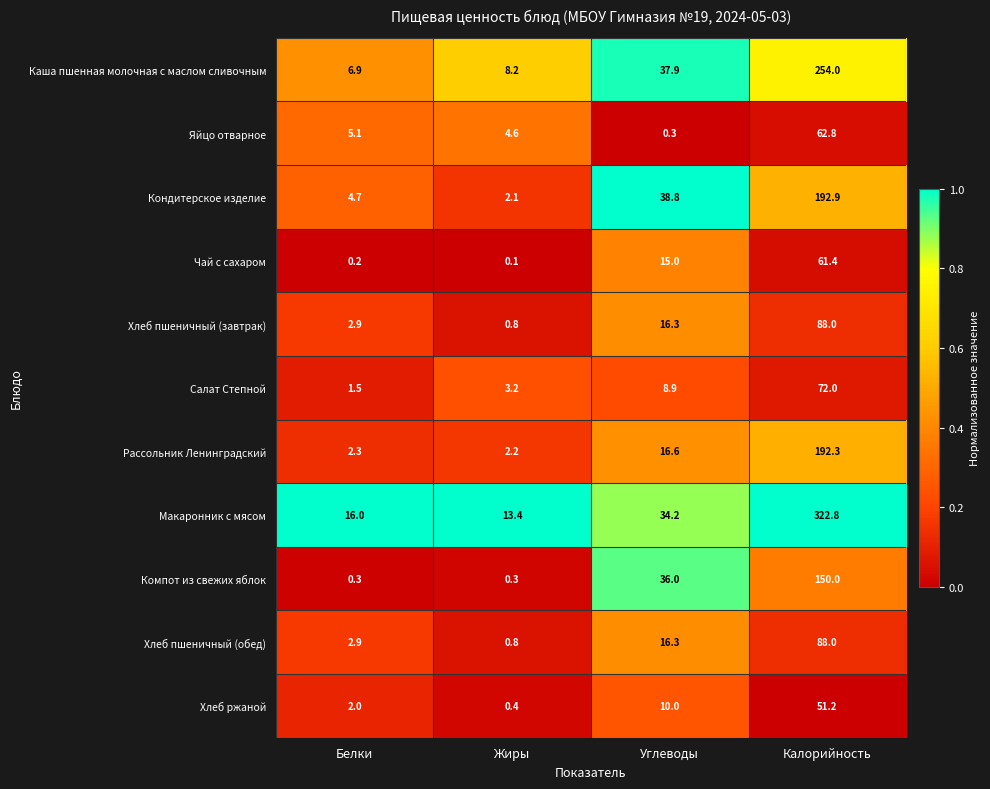

List the labels in order of Хлеб ржаной value, smallest first.

Жиры, Белки, Углеводы, Калорийность